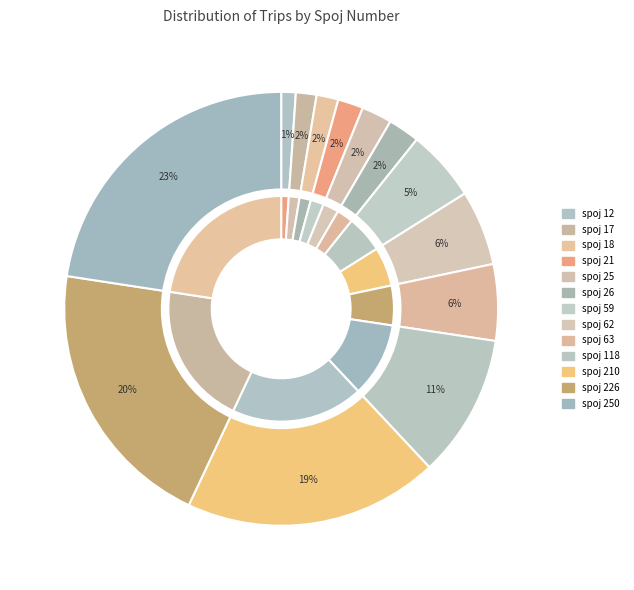

Rank the categories by value from lowest to highest.

spoj 12, spoj 17, spoj 18, spoj 21, spoj 25, spoj 26, spoj 59, spoj 62, spoj 63, spoj 118, spoj 210, spoj 226, spoj 250